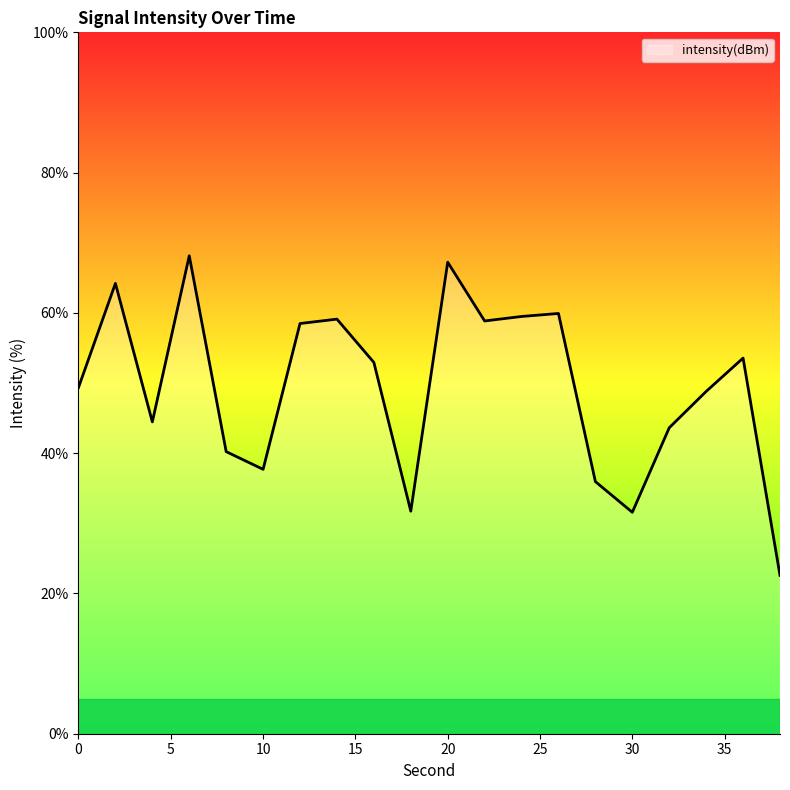

What is the smallest value displayed?

22.6